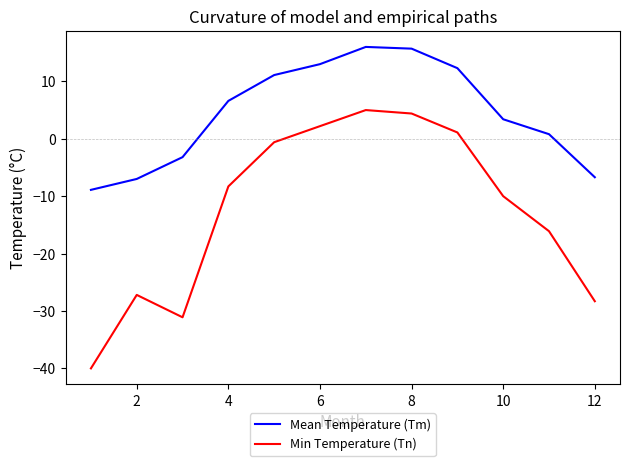

What is the highest value of the Min Temperature (Tn) series?

5.0